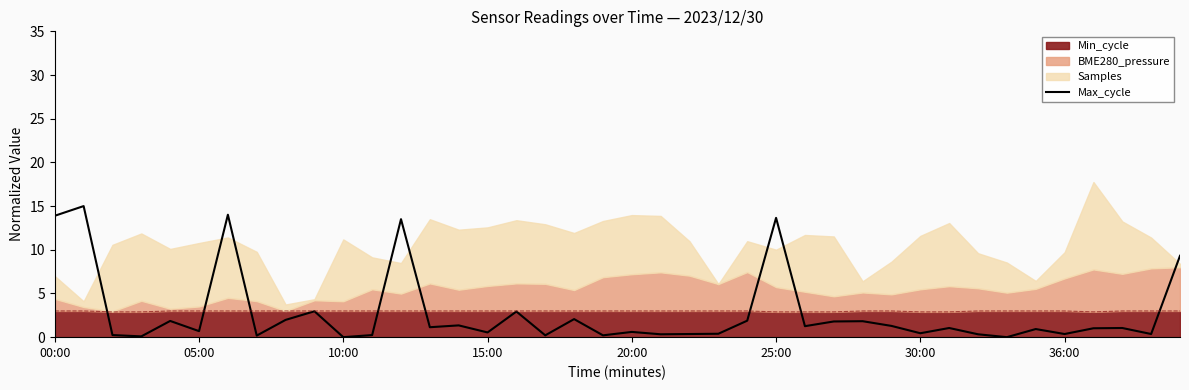

What is the difference between the maximum and minimum values?

15.0